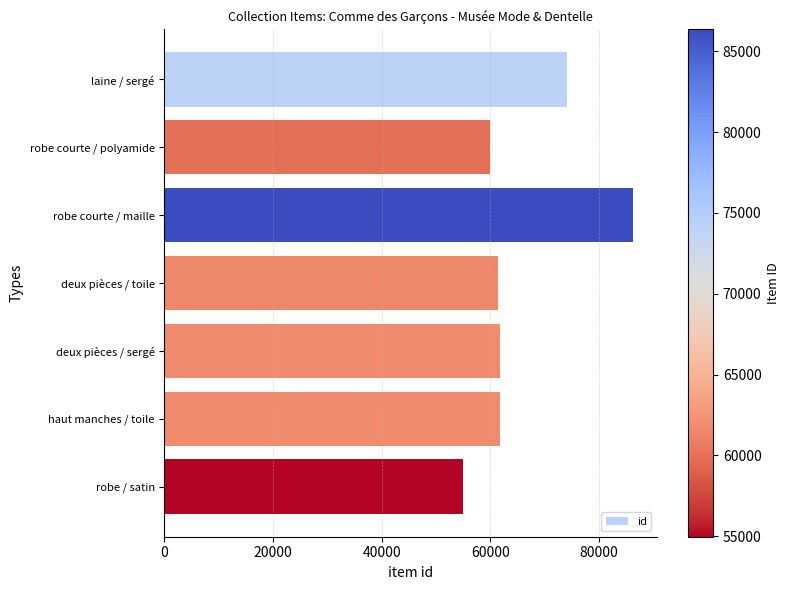

The chart shows a value of 61730 at deux pièces / sergé. True or false?

True